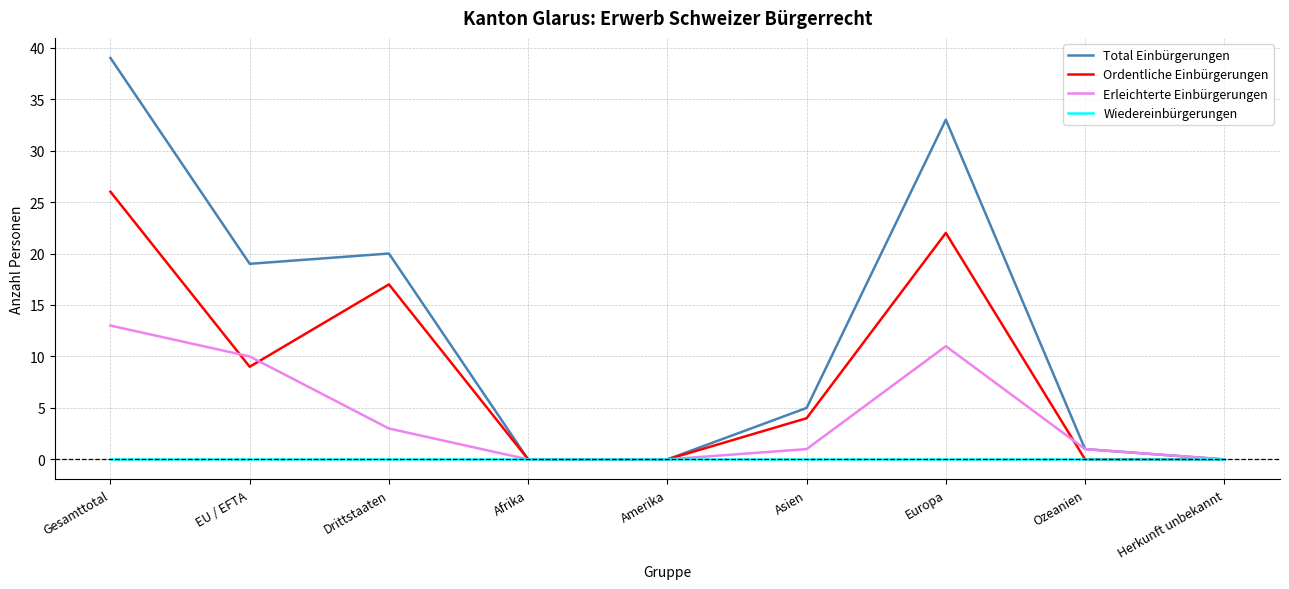

At which category is the sum across all series the highest?

Gesamttotal